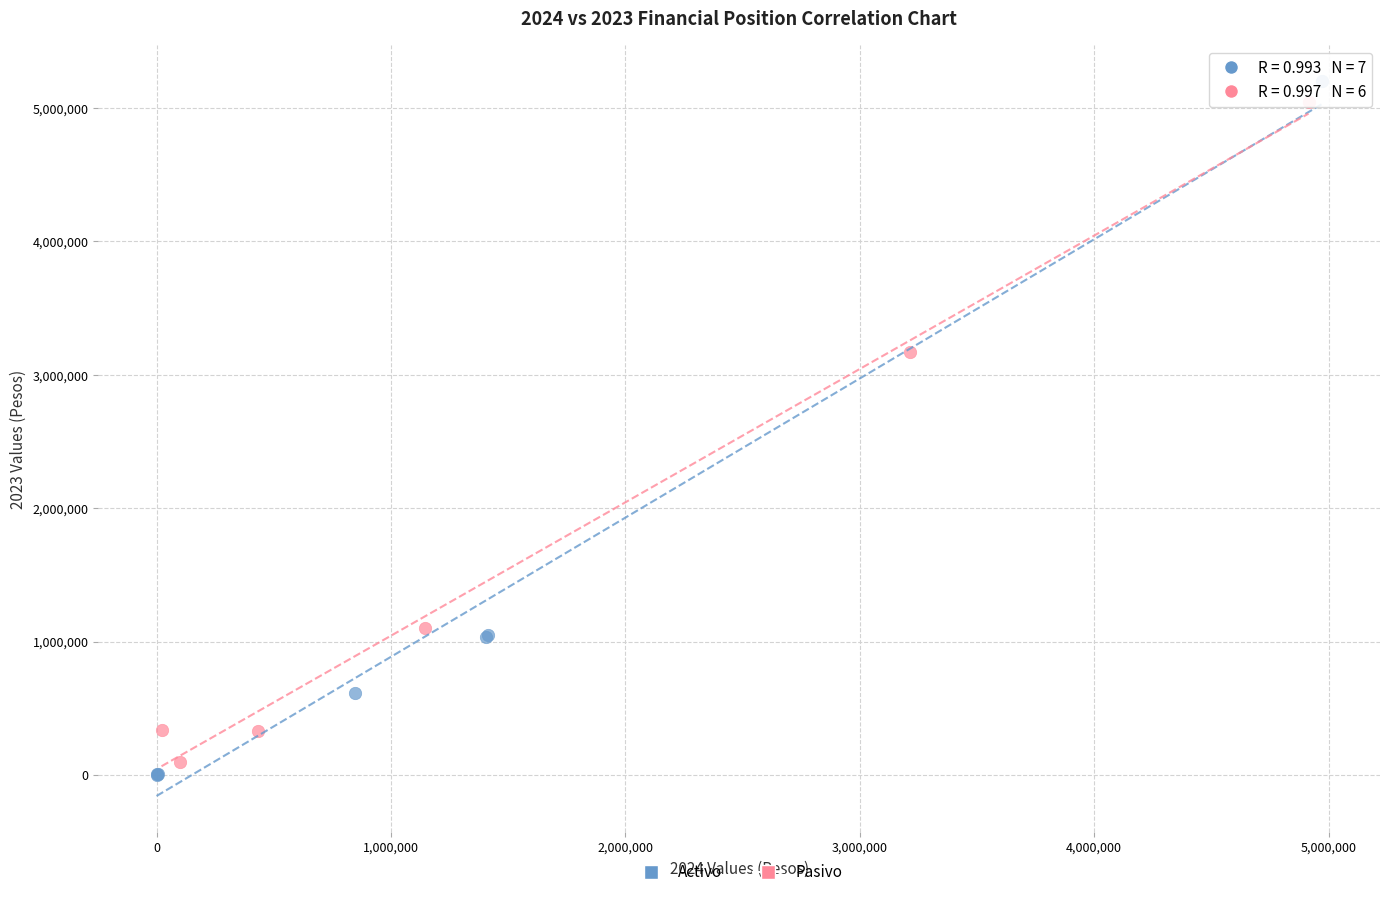

Which series contains the lowest Y value?

Activo